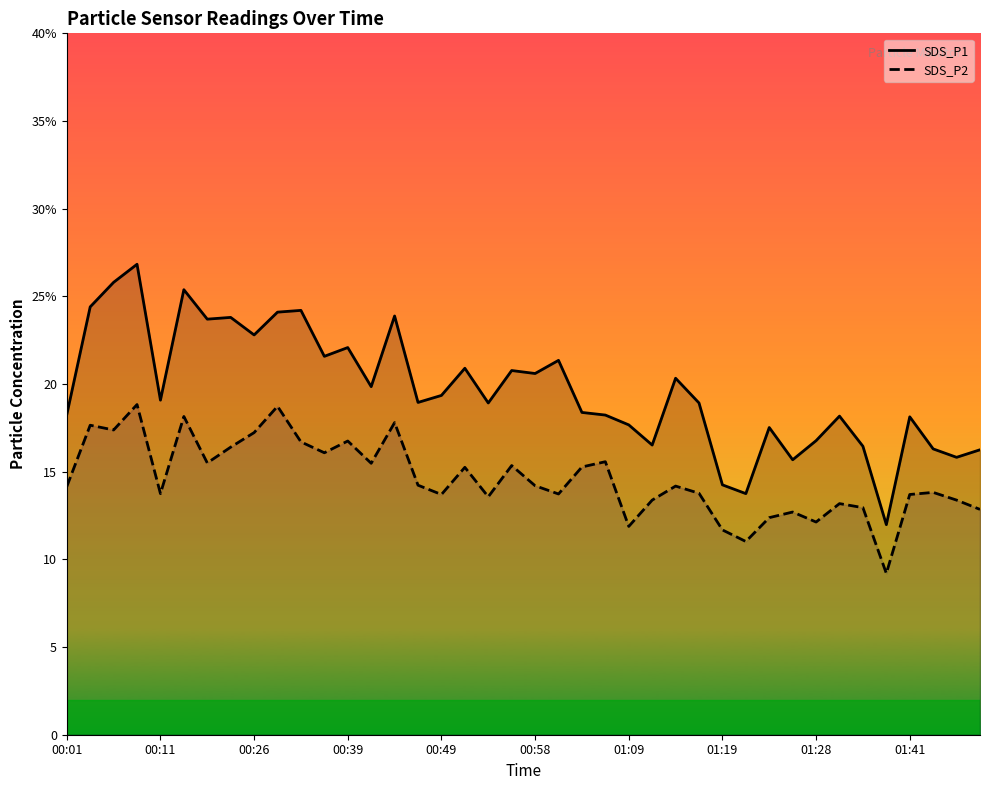

What is the sum of all SDS_P2 values?

583.6